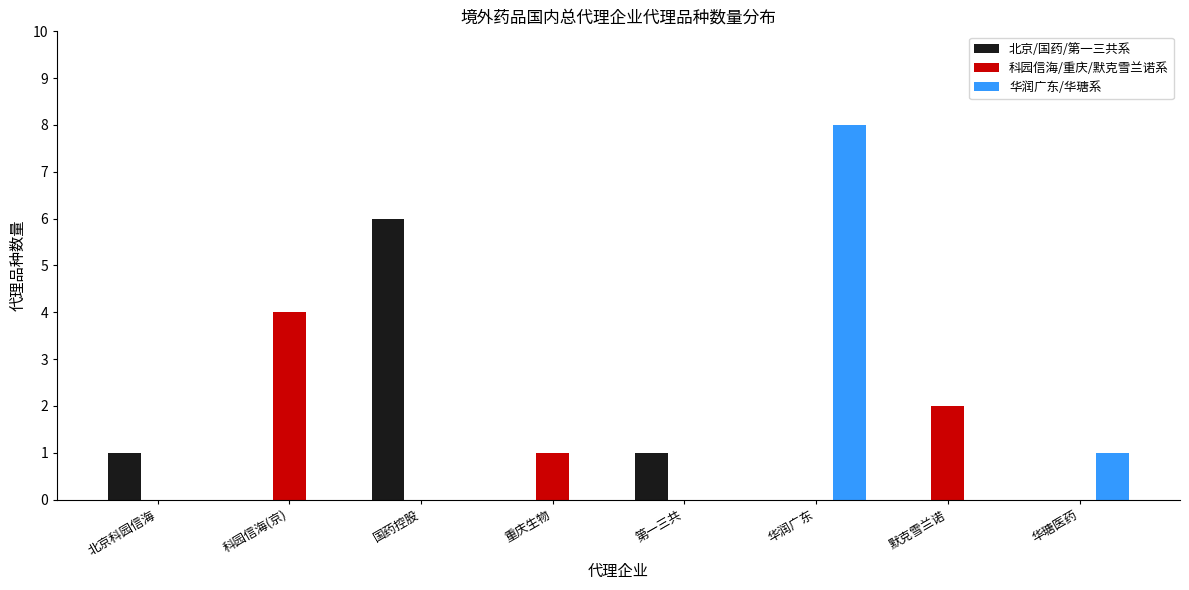

Reading left to right, what are all the values shown in this chart?

北京/国药/第一三共系: 北京科园信海=1	科园信海(京)=0	国药控股=6	重庆生物=0	第一三共=1	华润广东=0	默克雪兰诺=0	华瑭医药=0
科园信海/重庆/默克雪兰诺系: 北京科园信海=0	科园信海(京)=4	国药控股=0	重庆生物=1	第一三共=0	华润广东=0	默克雪兰诺=2	华瑭医药=0
华润广东/华瑭系: 北京科园信海=0	科园信海(京)=0	国药控股=0	重庆生物=0	第一三共=0	华润广东=8	默克雪兰诺=0	华瑭医药=1